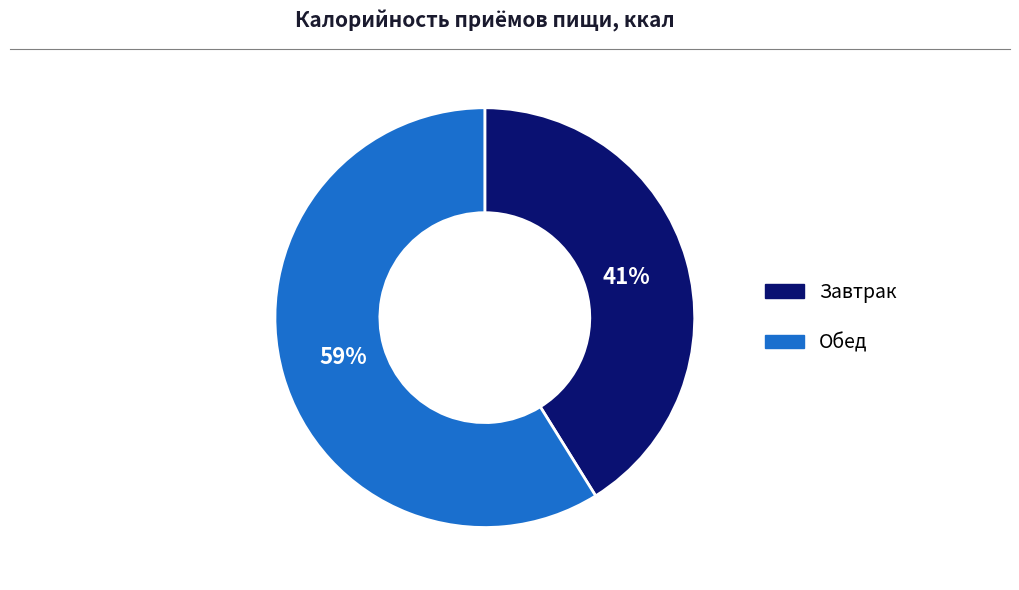

How many segments does this pie chart have?

2